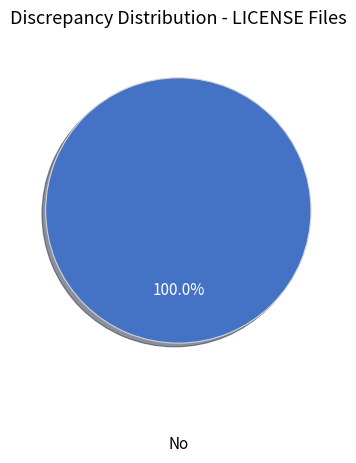

Is there a majority slice in this chart?

Yes